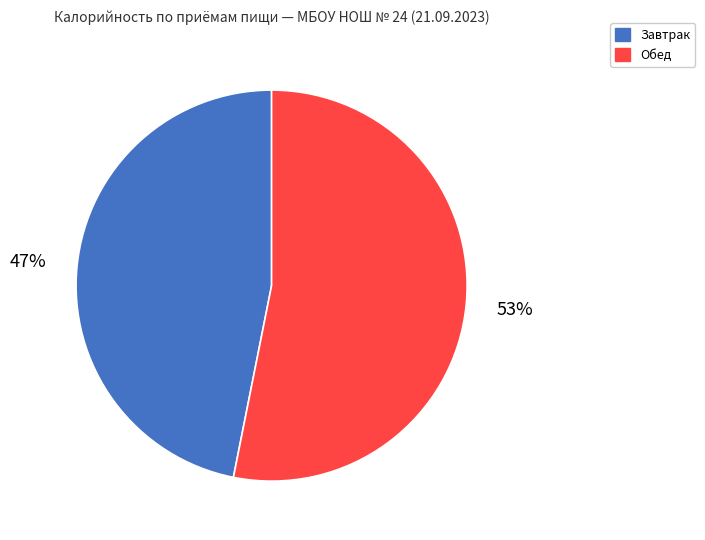

What is the largest slice in the pie chart?

Обед